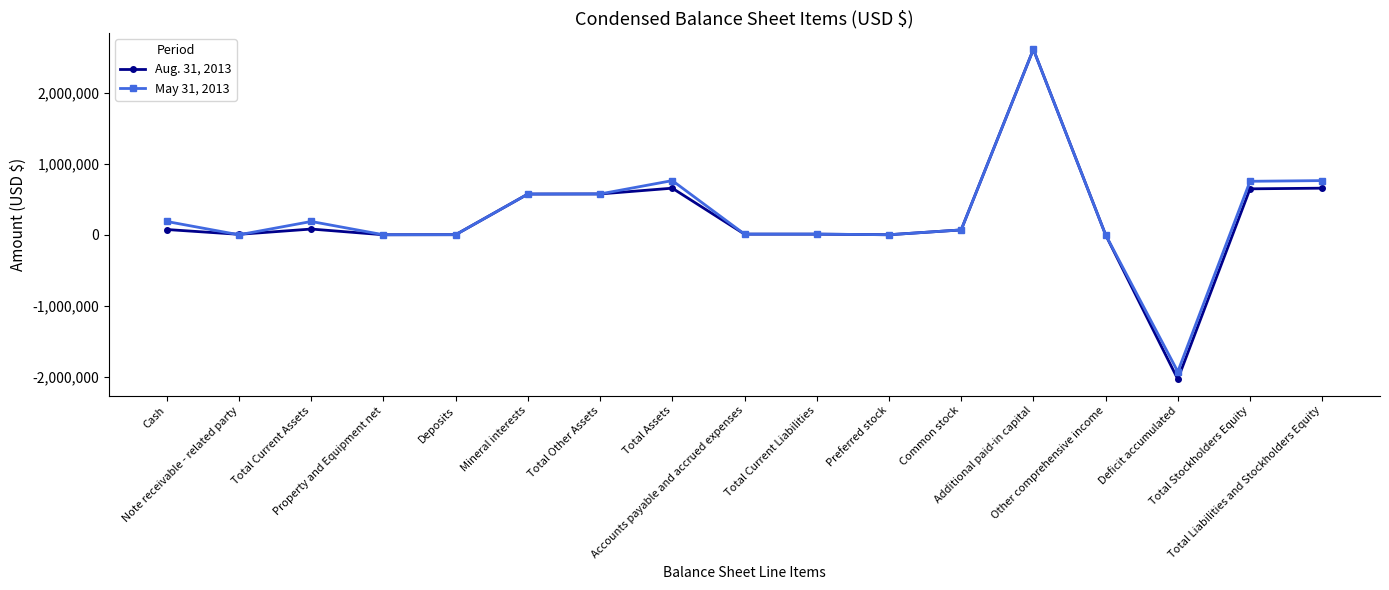

What is the sum of the Aug. 31, 2013 values at Cash and Additional paid-in capital?

2691208